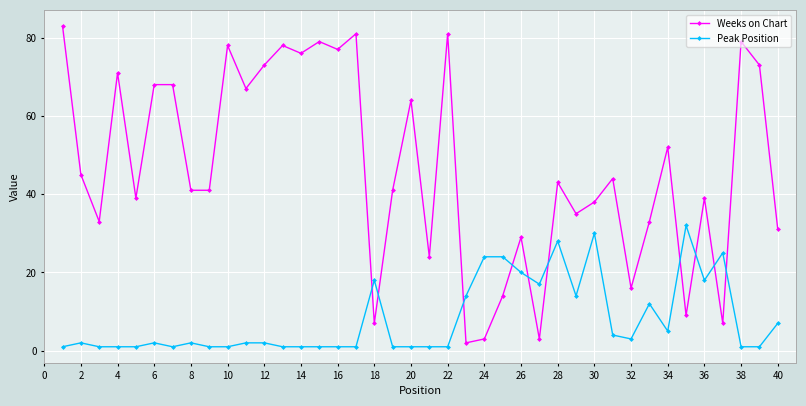

Is this an area chart (filled region under the line)?

No